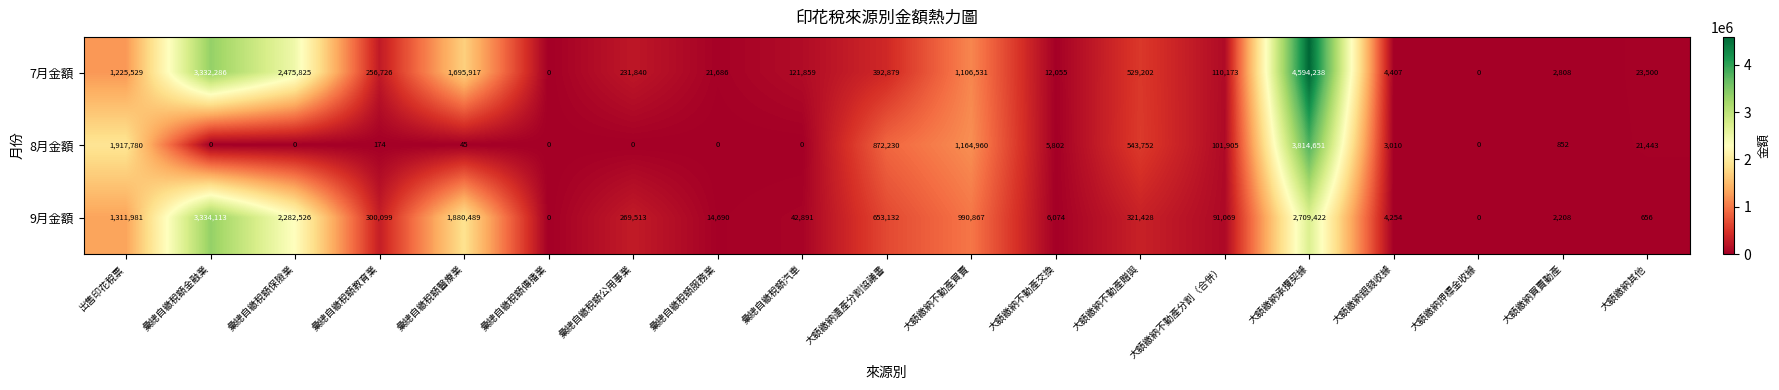

List the series in order of their peak value, highest first.

7月金額, 8月金額, 9月金額